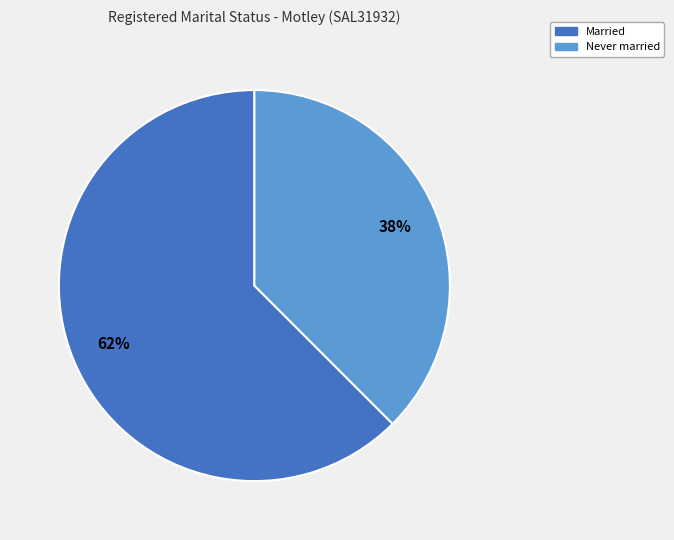

Count the number of slices in the pie.

2